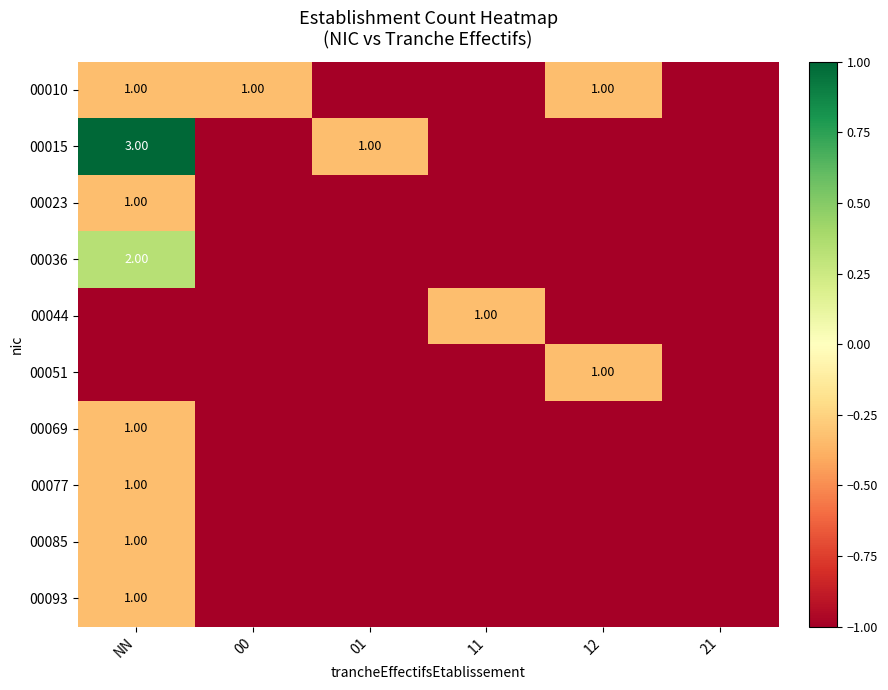

What is the sum of the 00015 values at NN and 01?

4